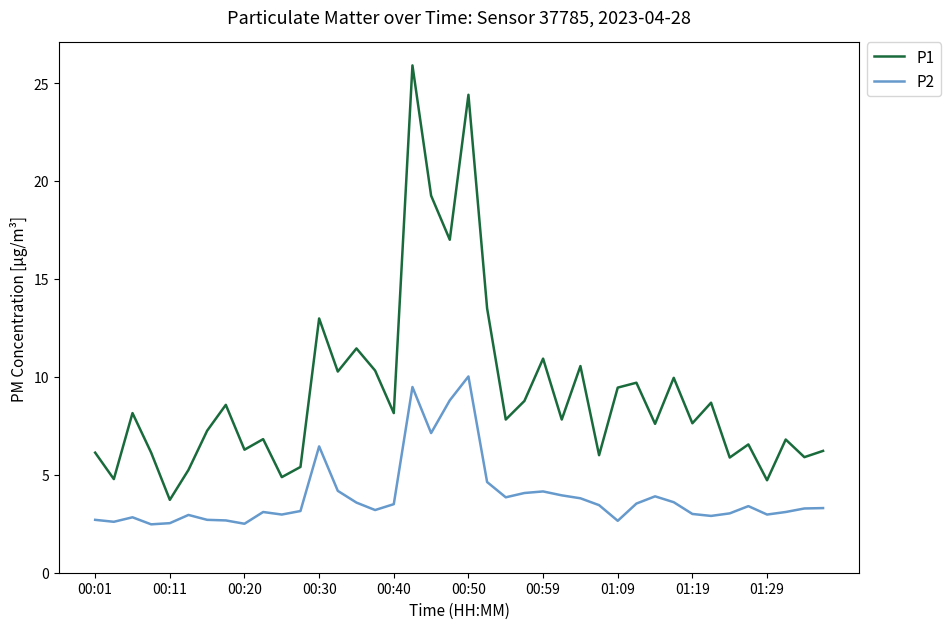

What is the difference between the maximum and minimum values in the P1 series?

22.2